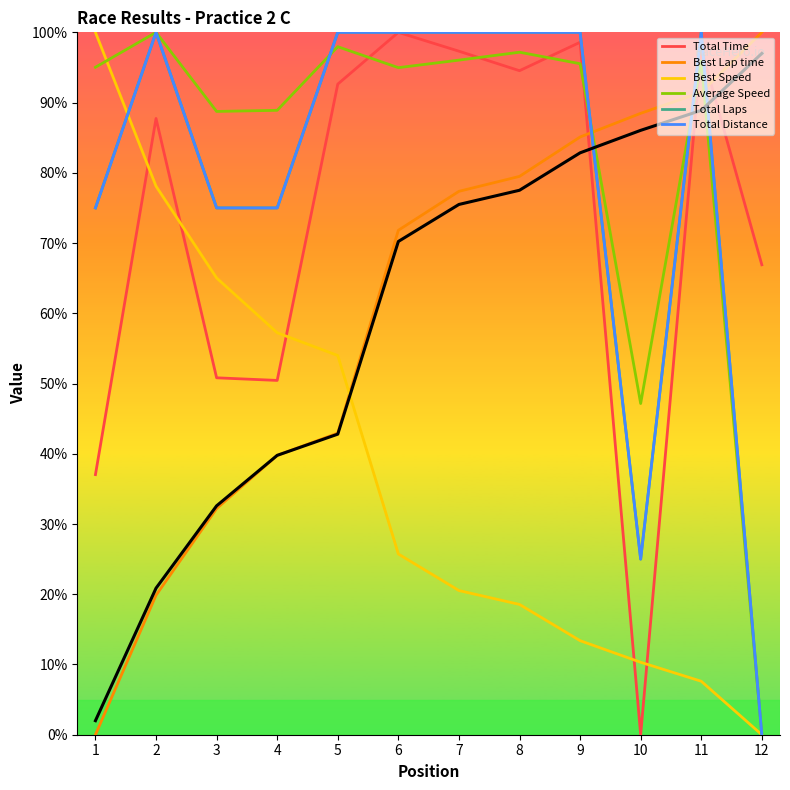

What is the average value?

59.7